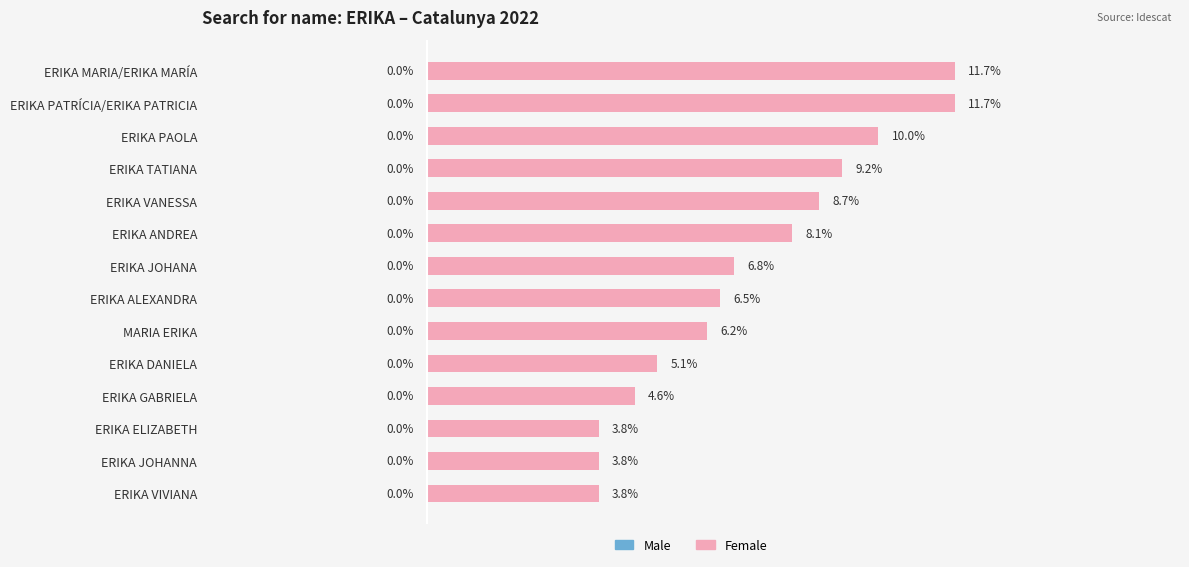

How many values in the Female series exceed 6?

9